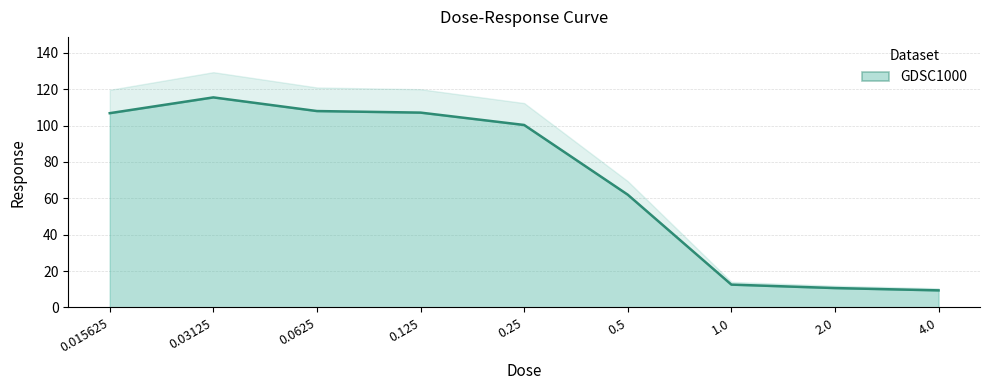

Reading left to right, list all the values displayed in this chart.

0.015625=106.8	0.03125=115.5	0.0625=108.0	0.125=107.1	0.25=100.3	0.5=62.0	1.0=12.6	2.0=10.7	4.0=9.4